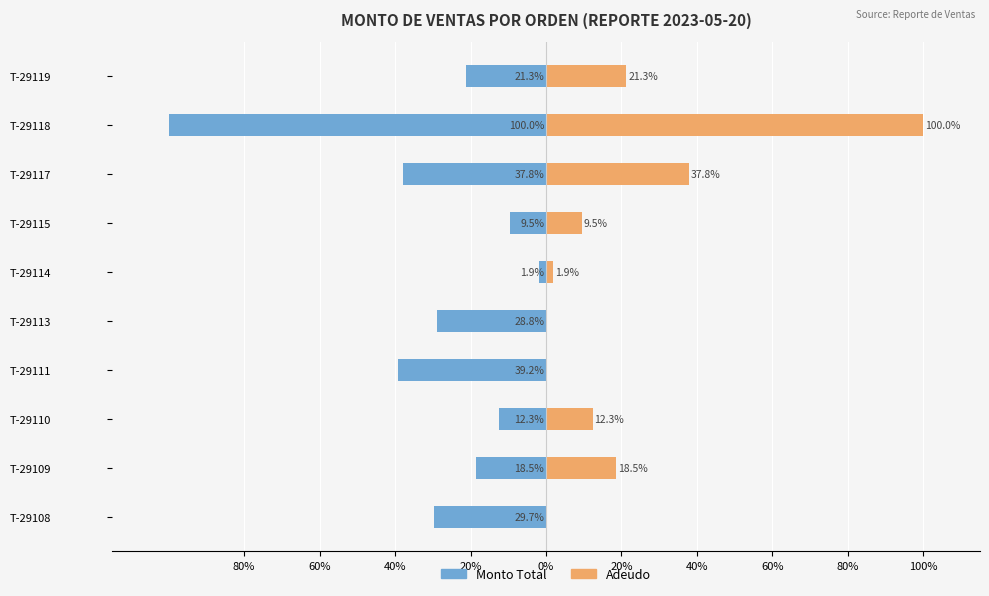

Reading left to right, extract all data points from this chart.

Monto Total: -29.7	-18.5	-12.3	-39.2	-28.8	-1.9	-9.5	-37.8	-100.0	-21.3
Adeudo: 0.0	18.5	12.3	0.0	0.0	1.9	9.5	37.8	100.0	21.3